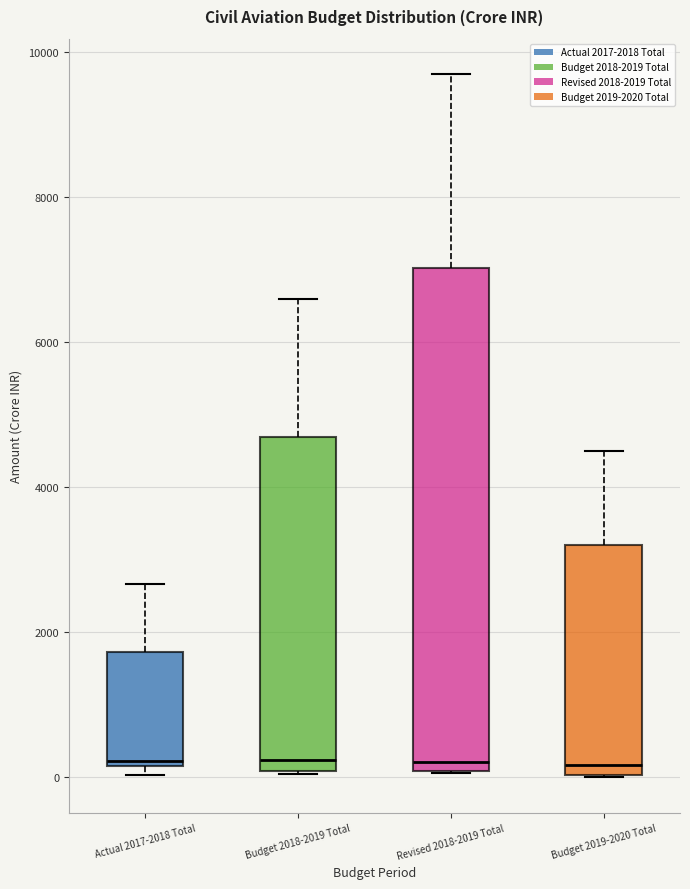

Reading left to right, read every box against the y-axis: the position of its median line, the range the box covers, and the ends of its whiskers. The values are not printed on the chart, so give them approximately, as read against the axis.

Actual 2017-2018 Total: median 200 (just above the box's lower edge), box 200 to 1800, whiskers 0 to 2600
Budget 2018-2019 Total: median 200, box 0 to 4600, whiskers 0 to 6600
Revised 2018-2019 Total: median 200, box 0 to 7000, whiskers 0 to 9800
Budget 2019-2020 Total: median 200, box 0 to 3200, whiskers 0 to 4600